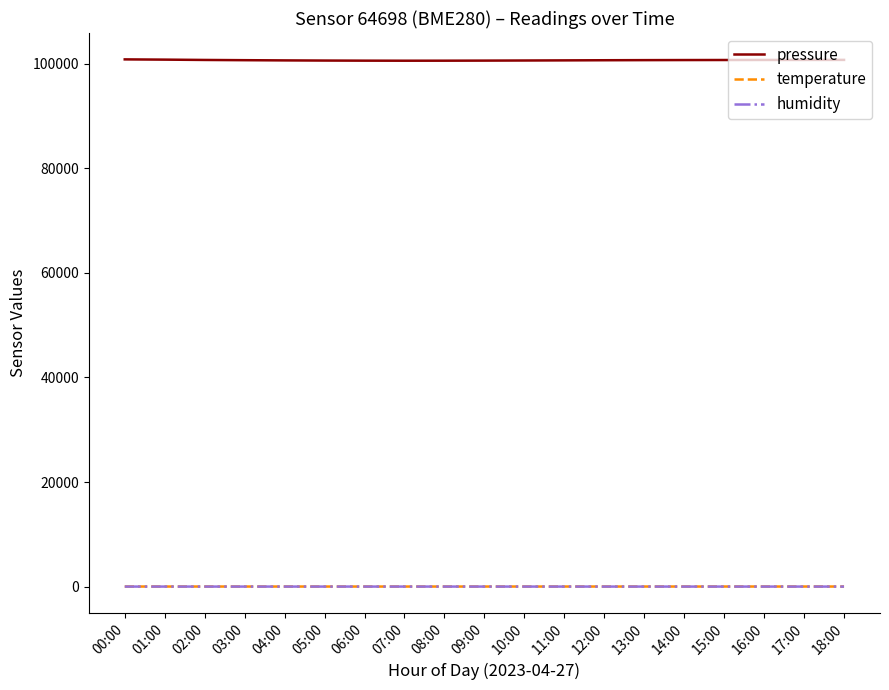

What is the maximum value shown in the chart?

100824.0